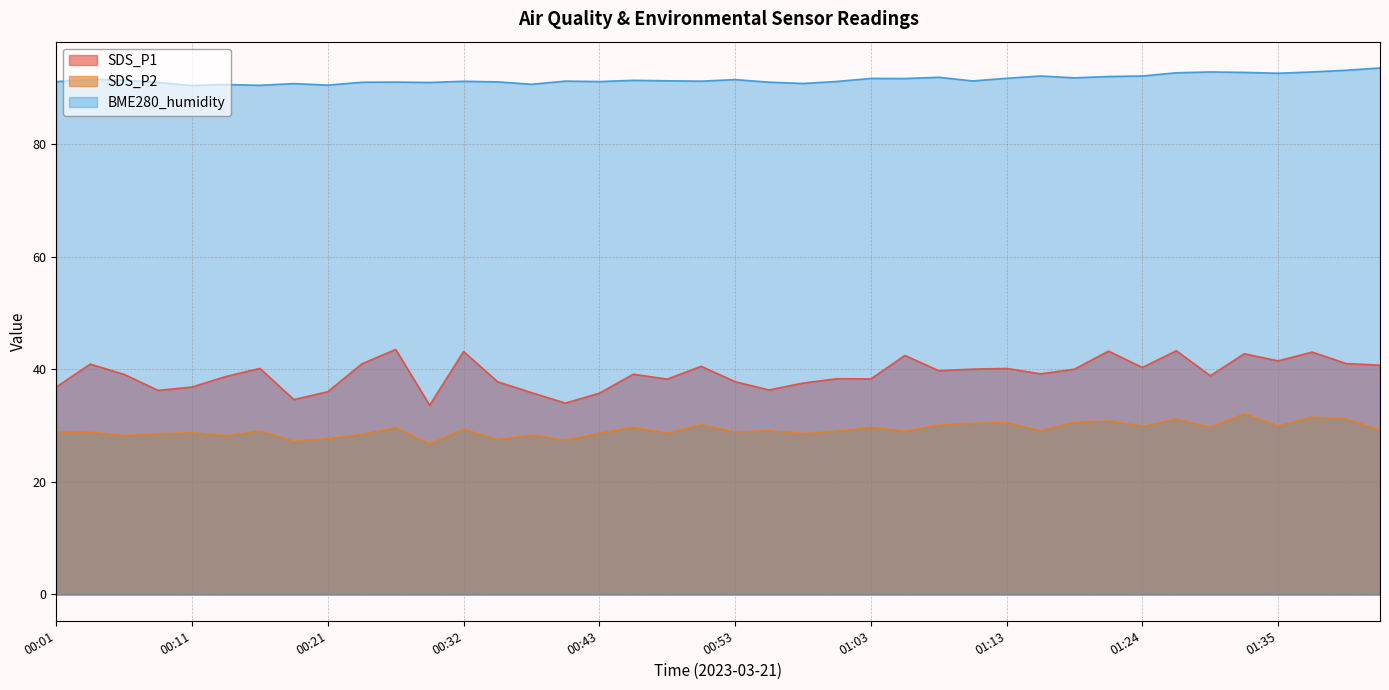

True or false: SDS_P2 and SDS_P1 intersect in this chart.

False